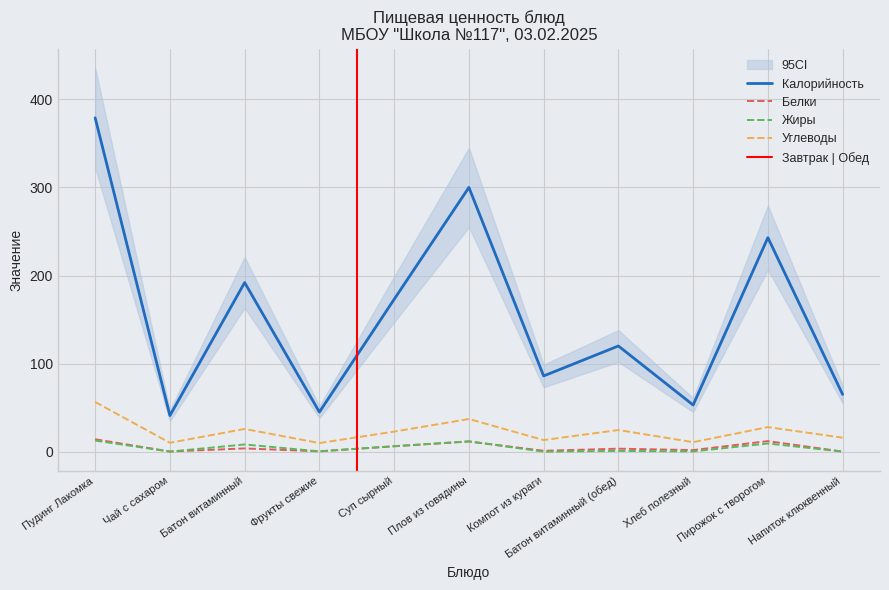

At which category does Калорийность reach its first local peak?

Батон витаминный